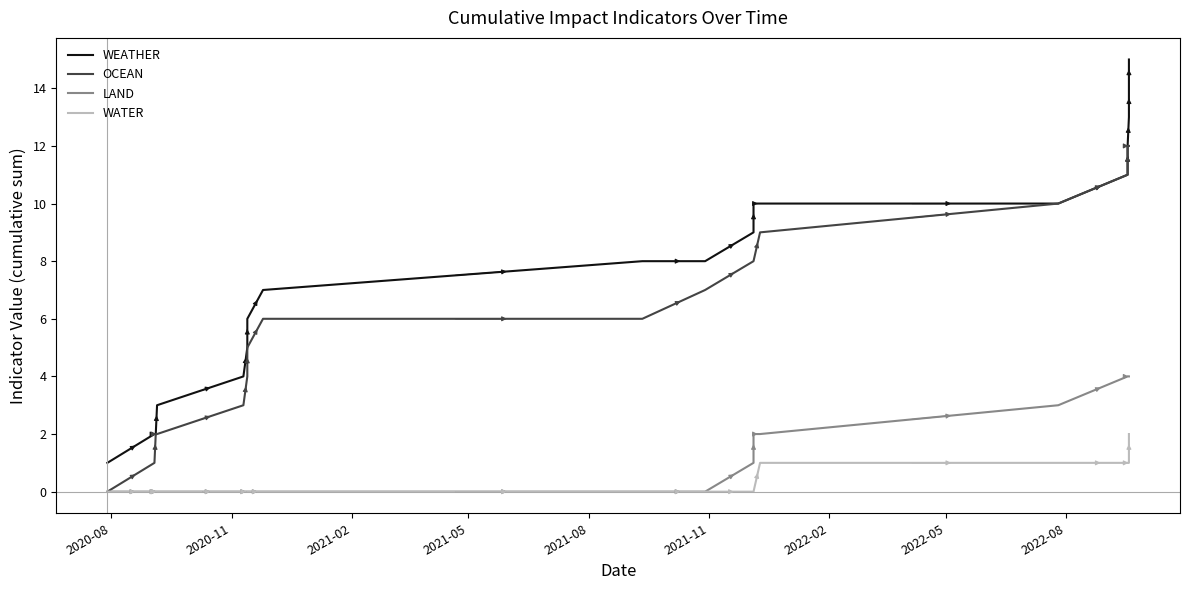

Which series has the largest total across all categories?

WEATHER